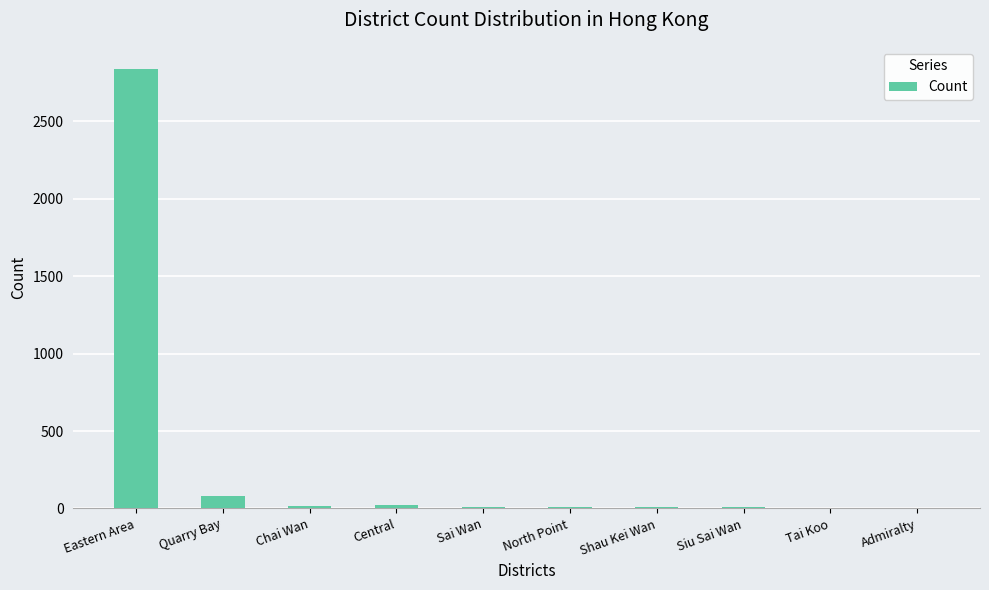

How many series are shown in this chart?

1